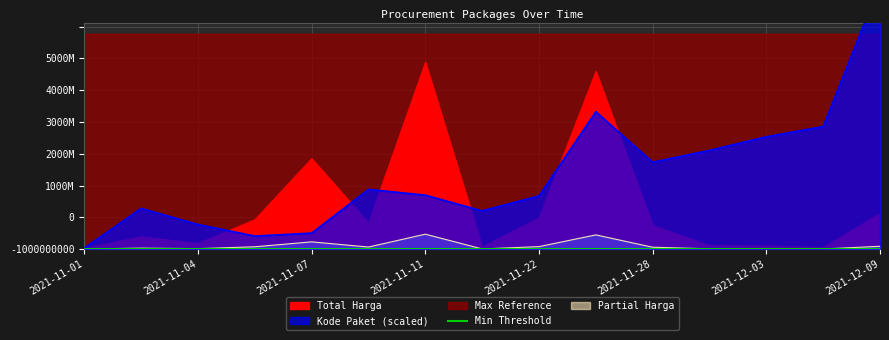

What is the average value of the Total Harga series?

662098872.3